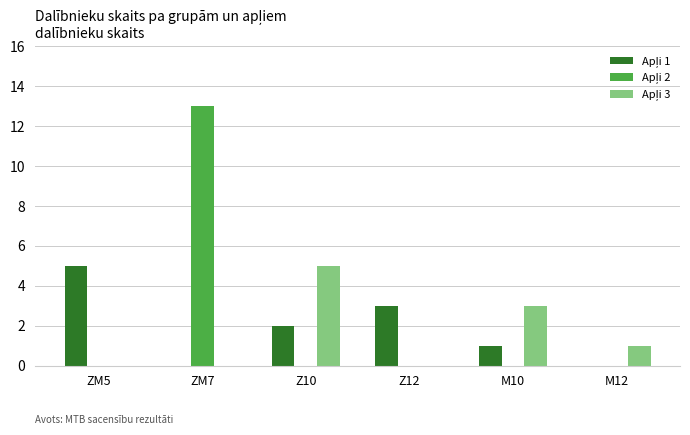

Which category has the highest value across all series?

ZM7